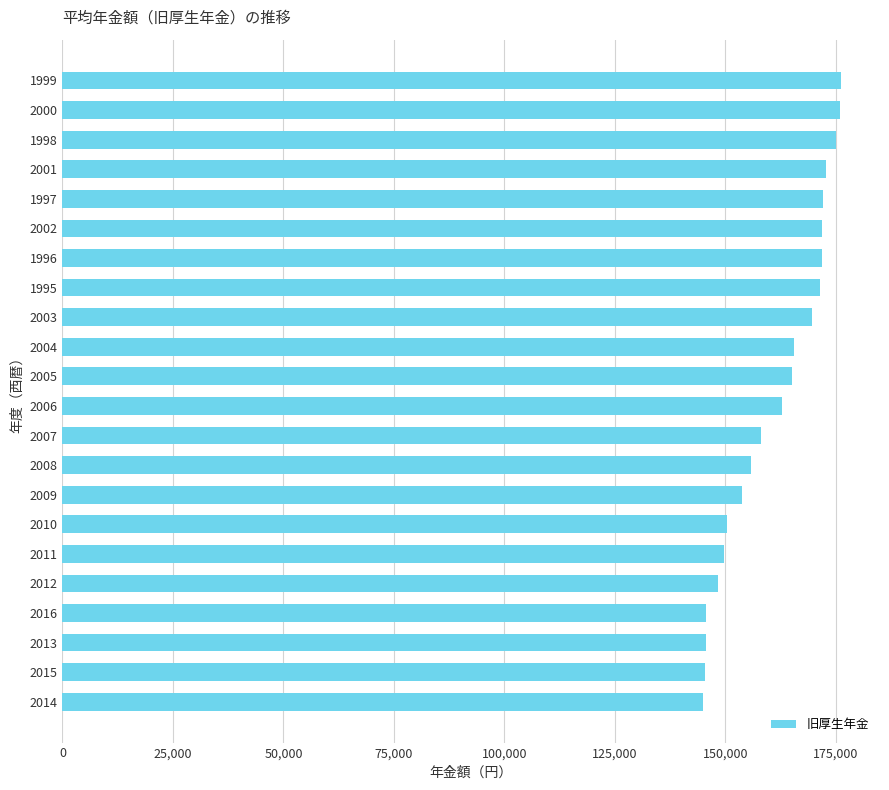

Does the chart contain any negative values?

No